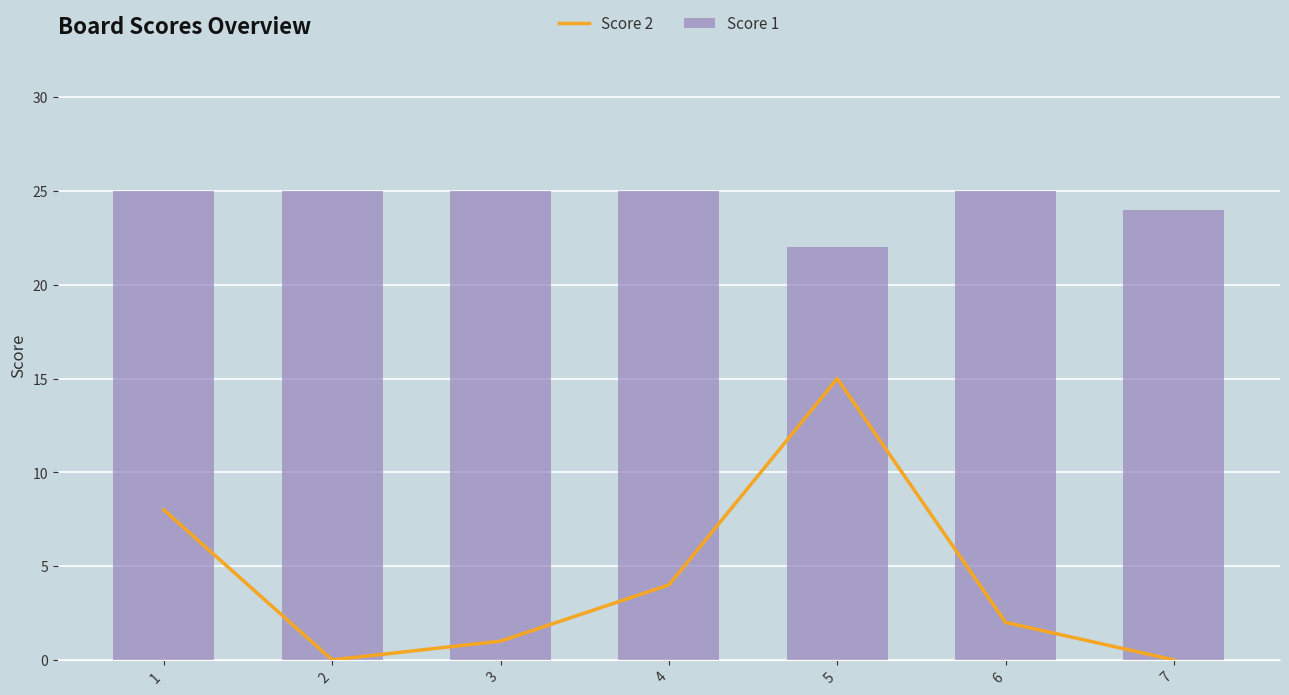

How many data points in Score 2 are above 2?

3